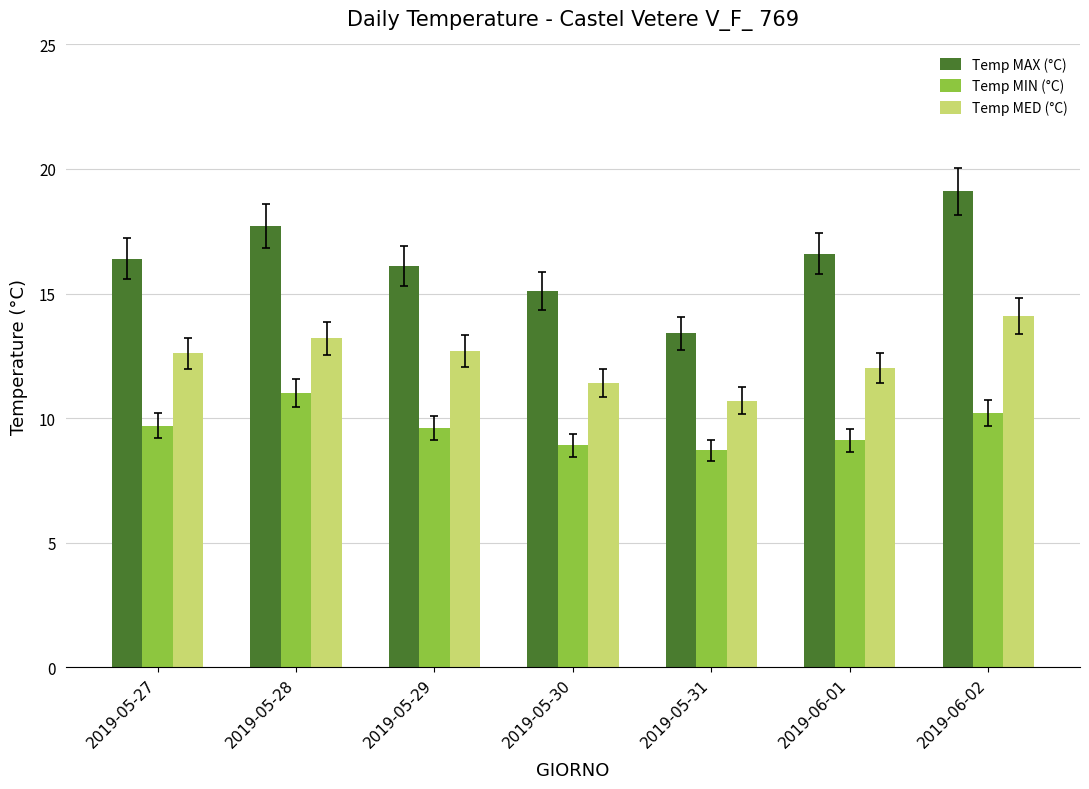

Where is Temp MED (°C) nearest to the value 12?

2019-06-01